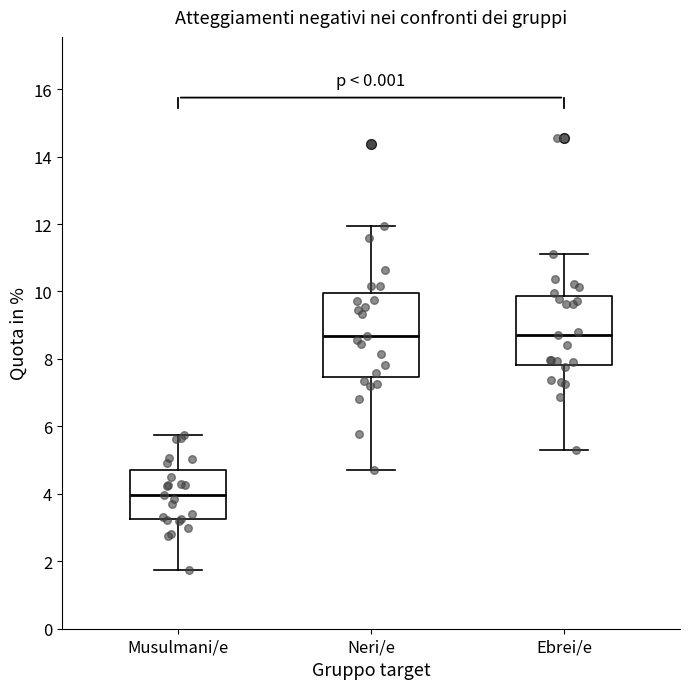

Reading left to right, read every box against the y-axis: the position of its median line, the range the box covers, and the ends of its whiskers. The values are not printed on the chart, so give them approximately, as read against the axis.

Musulmani/e: median 4.0, box 3.2 to 4.8, whiskers 1.8 to 5.8
Neri/e: median 8.6, box 7.4 to 10.0, whiskers 4.8 to 12.0
Ebrei/e: median 8.8, box 7.8 to 9.8, whiskers 5.2 to 11.2